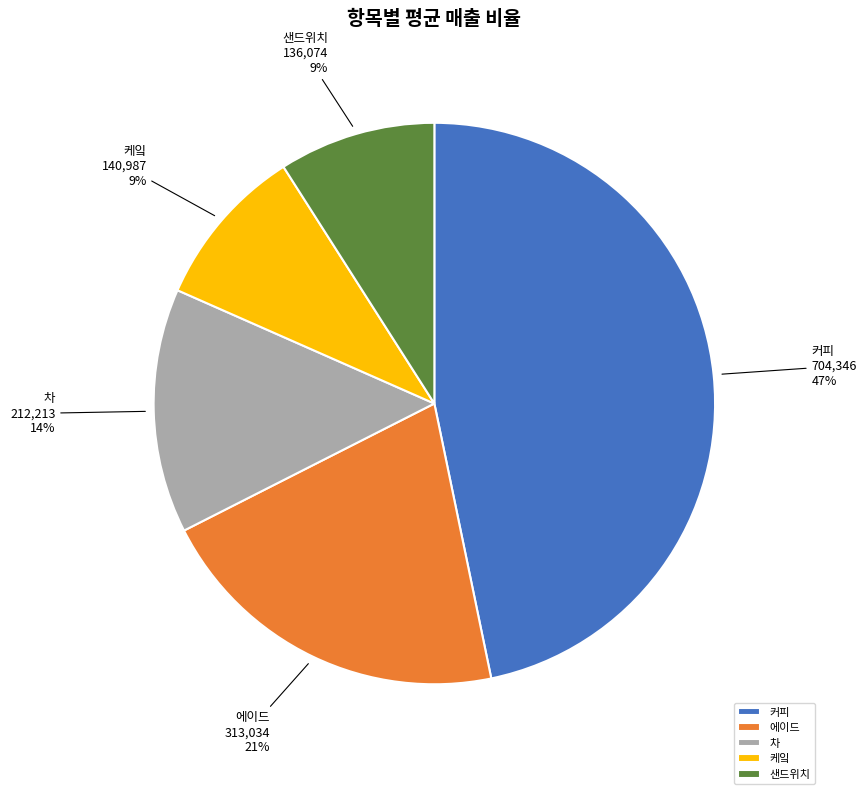

Is there any slice that represents more than half of the pie?

No